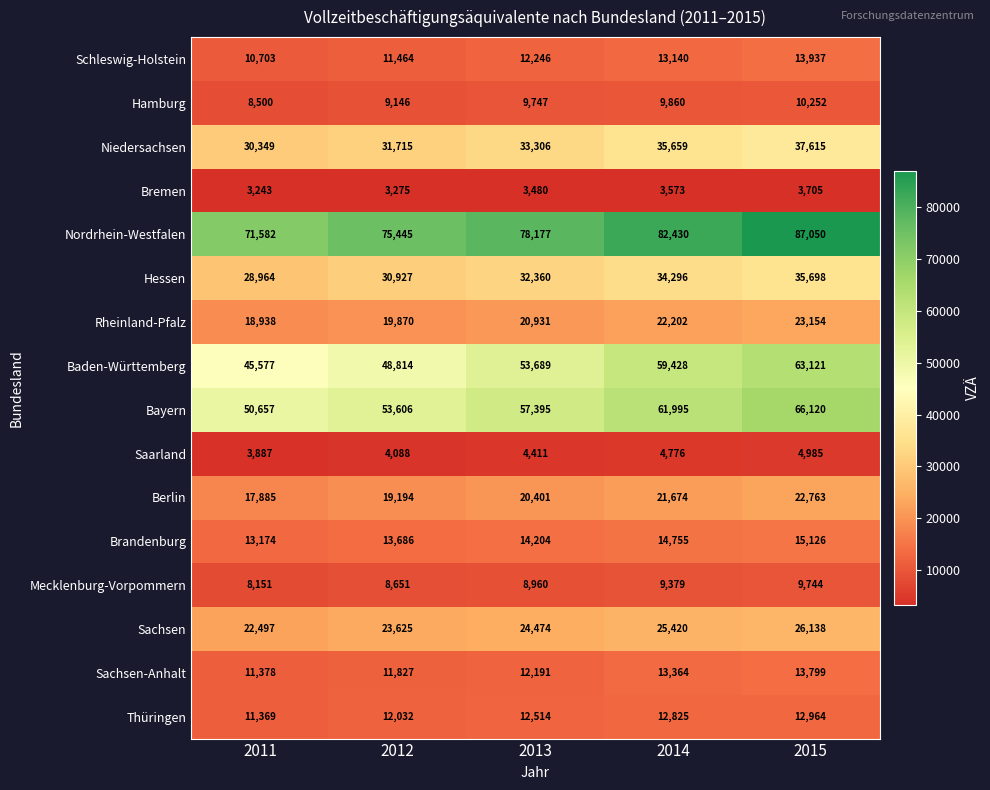

At which label is Rheinland-Pfalz closest to 21046?

2013